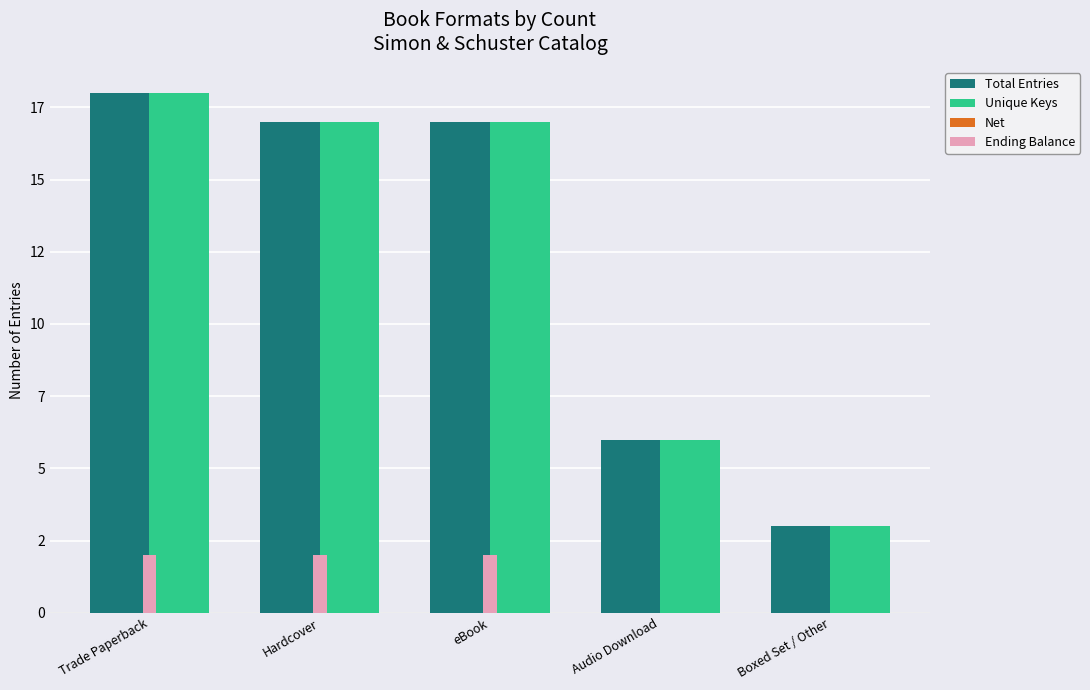

Are the bars grouped side by side (vs. stacked)?

Yes